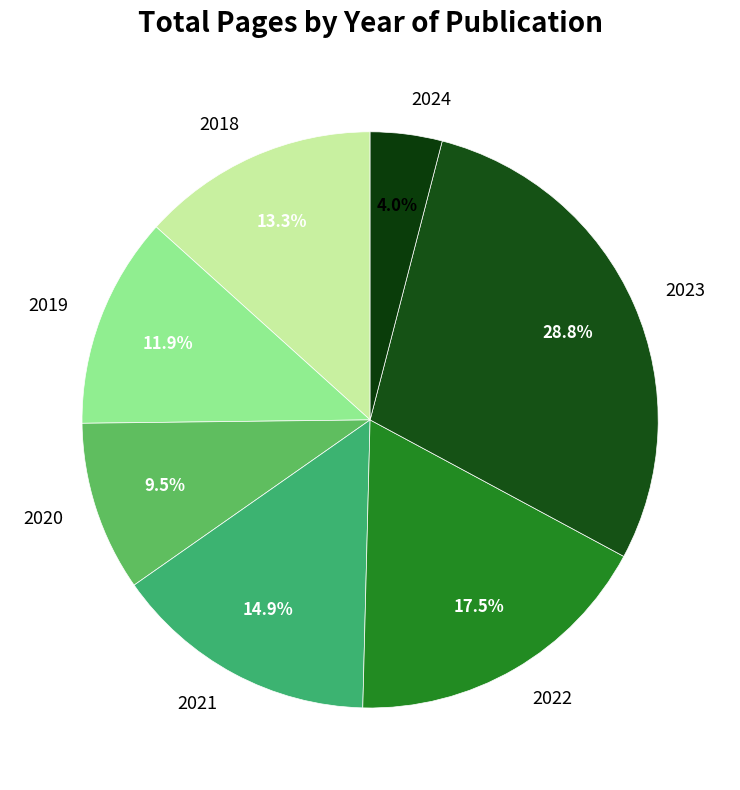

Rank the categories by value from highest to lowest.

2023, 2022, 2021, 2018, 2019, 2020, 2024